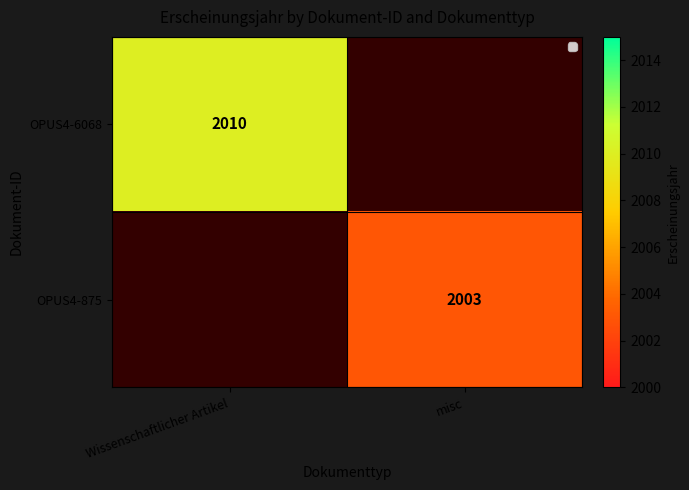

What is the minimum value shown in the chart?

2003.0